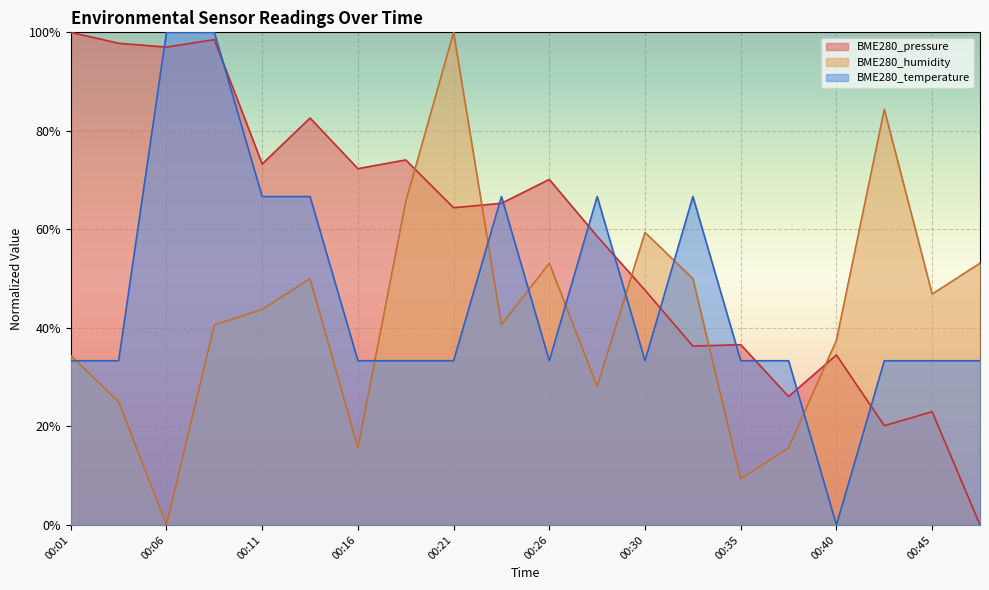

What is the value of the BME280_pressure point at the 9th from the left?

64.4